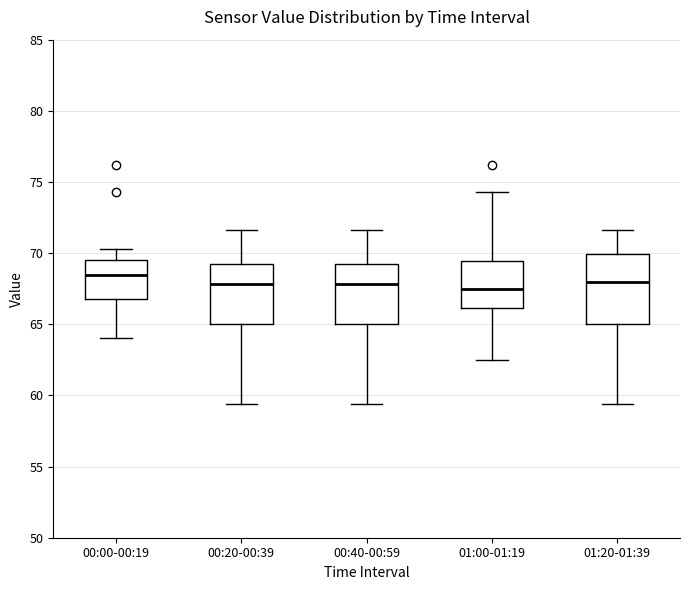

Reading left to right, transcribe this box plot: for each box, give where its median line is, the range the box spans, and where its two whiskers end, as read against the y-axis. The values are not printed on the chart, so give them approximately, as read against the axis.

00:00-00:19: median 68.5, box 67.0 to 69.5, whiskers 64.0 to 70.5
00:20-00:39: median 68.0, box 65.0 to 69.5, whiskers 59.5 to 71.5
00:40-00:59: median 68.0, box 65.0 to 69.5, whiskers 59.5 to 71.5
01:00-01:19: median 67.5, box 66.0 to 69.5, whiskers 62.5 to 74.5
01:20-01:39: median 68.0, box 65.0 to 70.0, whiskers 59.5 to 71.5